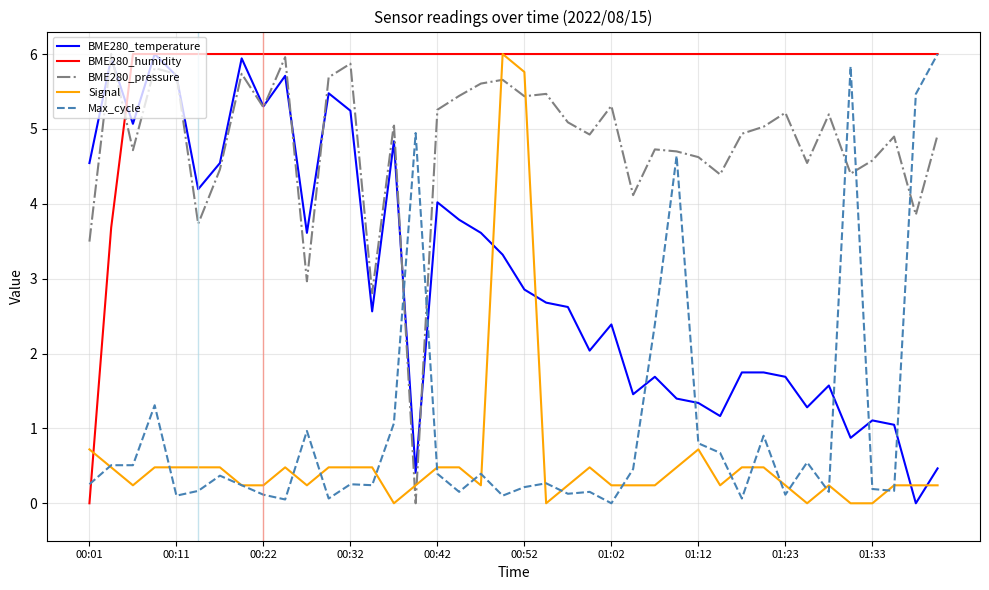

After their last crossing, which series has the higher values: BME280_humidity or BME280_temperature?

BME280_humidity